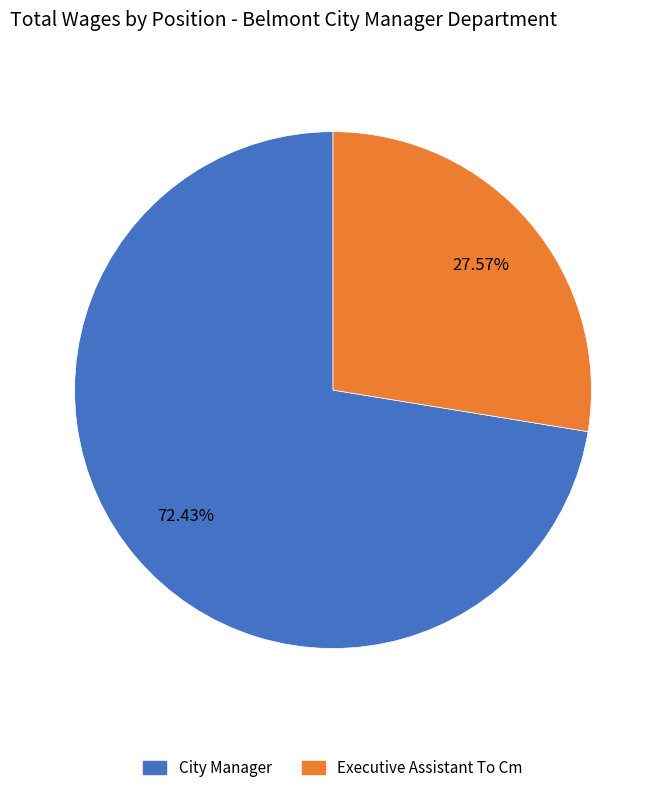

Is the sum of Executive Assistant To Cm and City Manager greater than half?

Yes